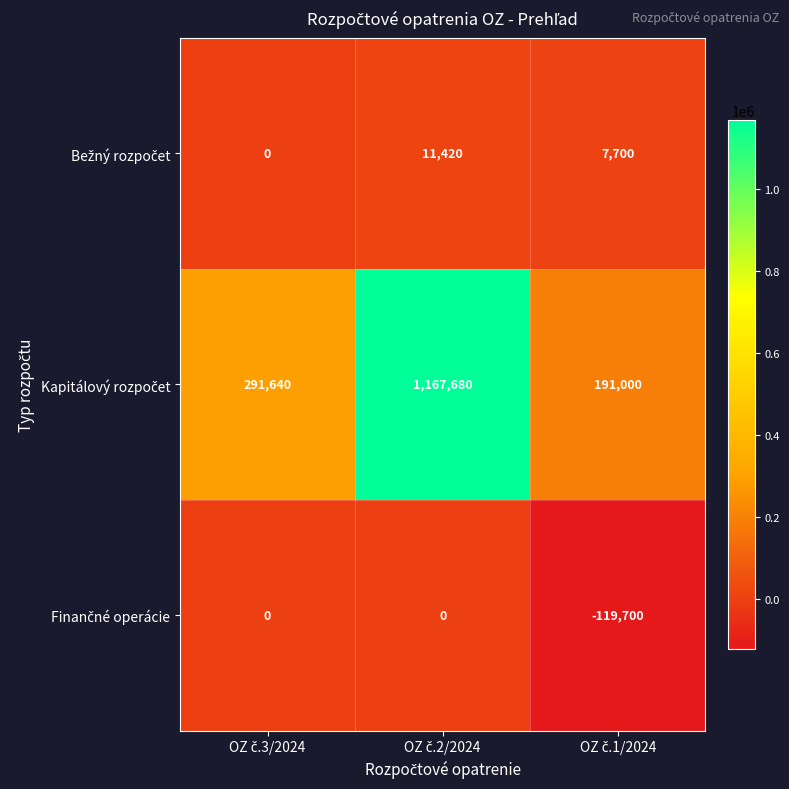

What is the minimum value shown in the chart?

-119700